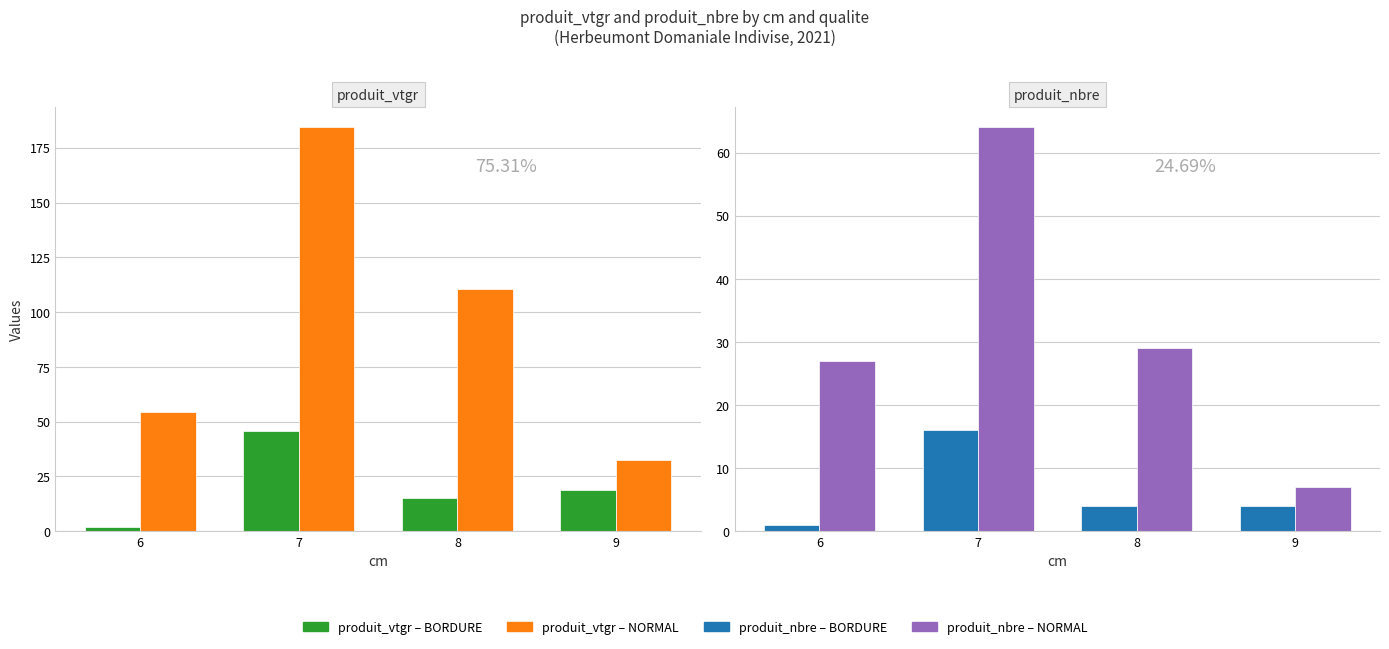

Where is produit_nbre – BORDURE nearest to the value 8?

8